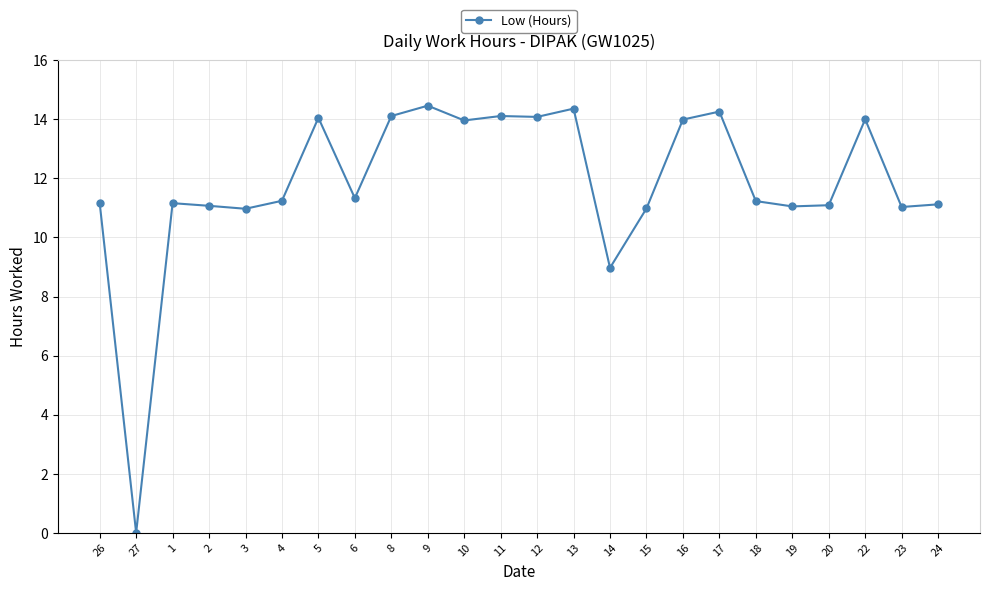

At which label does the data first exceed 11?

26